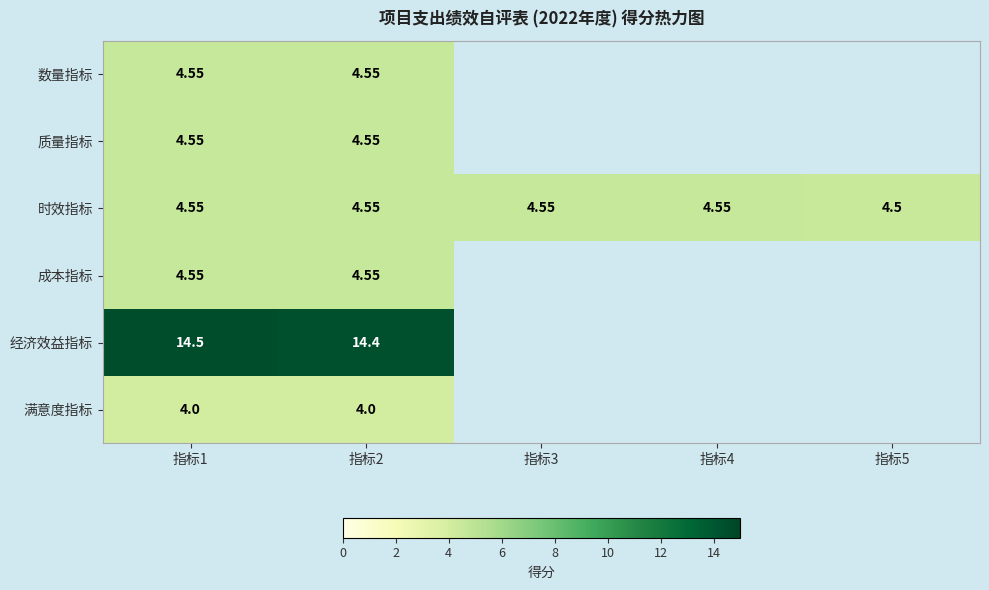

Between 指标2 and 指标1, which is larger?

指标2